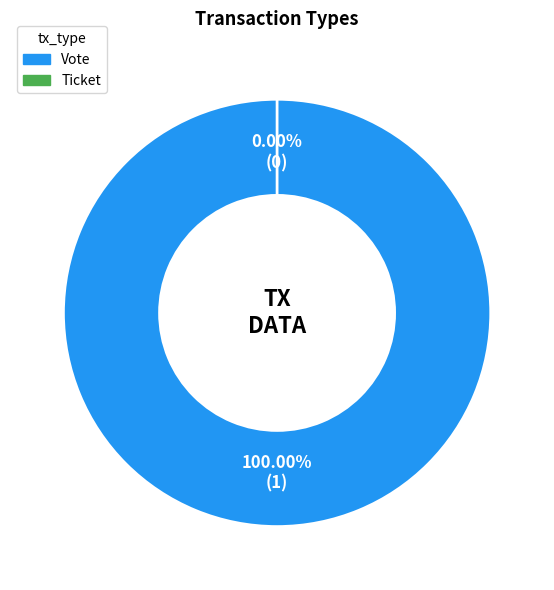

Which category has the biggest portion of the pie?

Vote